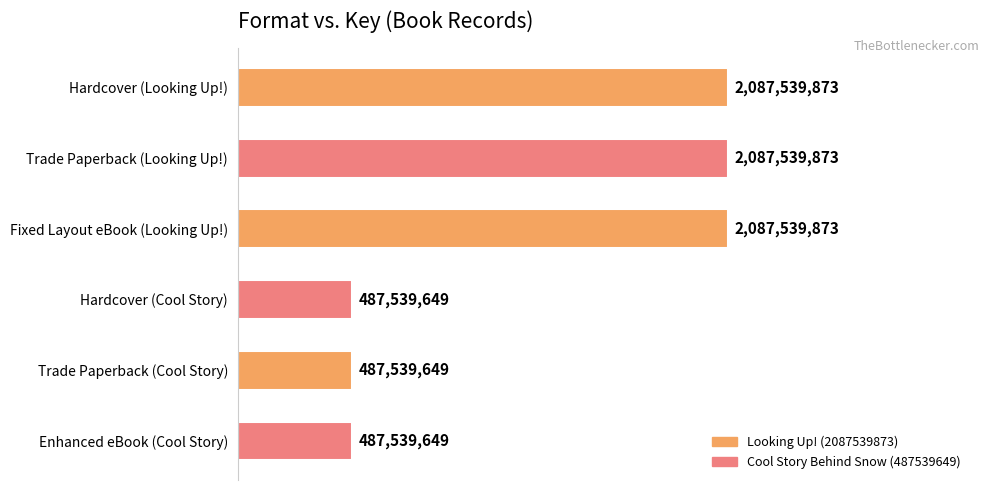

Does the chart contain any negative values?

No